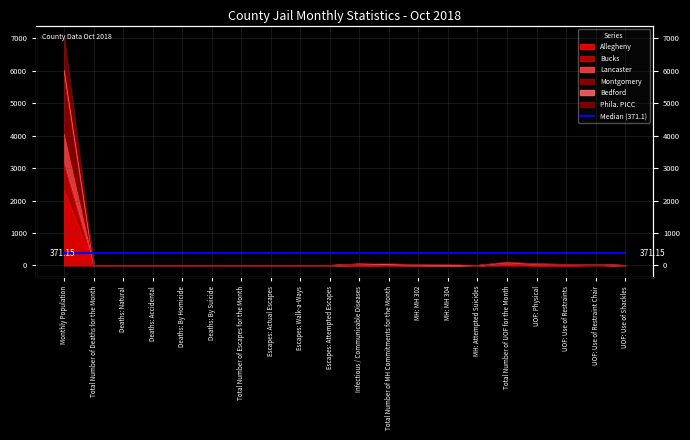

The Montgomery series shows 6006 at Monthly Population. True or false?

True